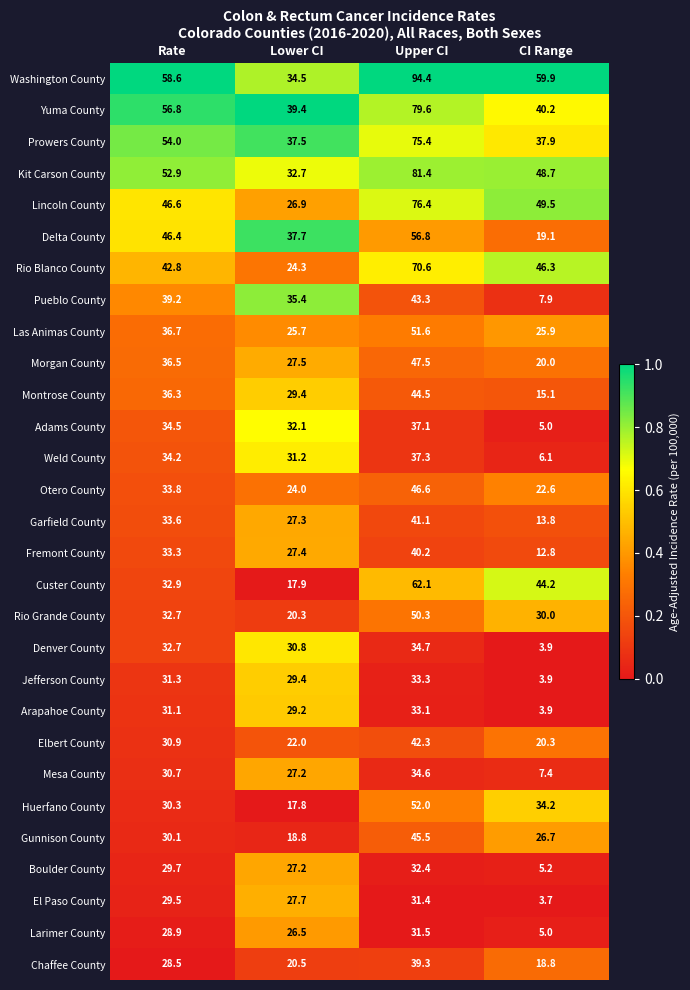

What is the difference between the highest and lowest values at Lower CI?

21.6